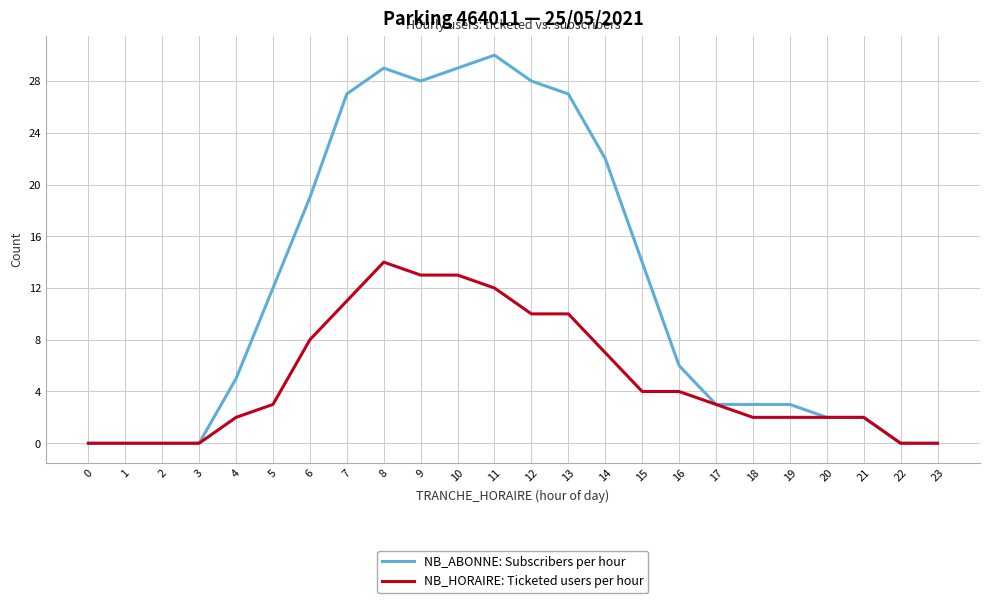

True or false: NB_HORAIRE: Ticketed users per hour has a value of 2 at 18.

True